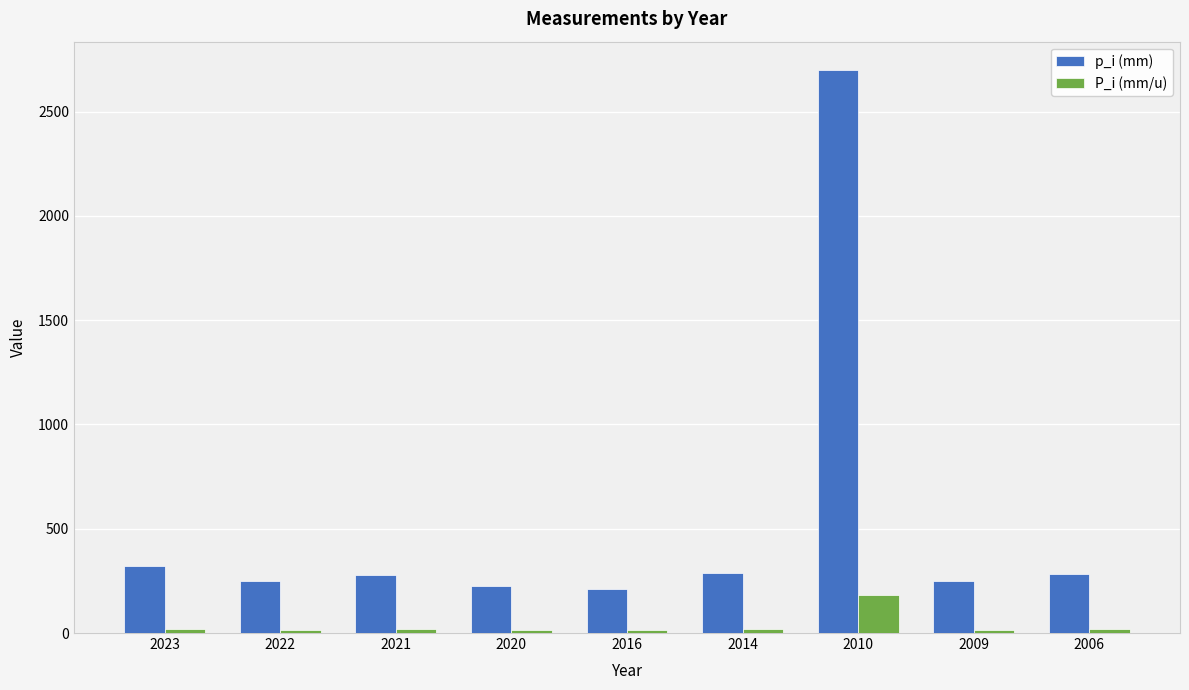

What is the difference between the maximum and minimum values in the p_i (mm) series?

2490.0